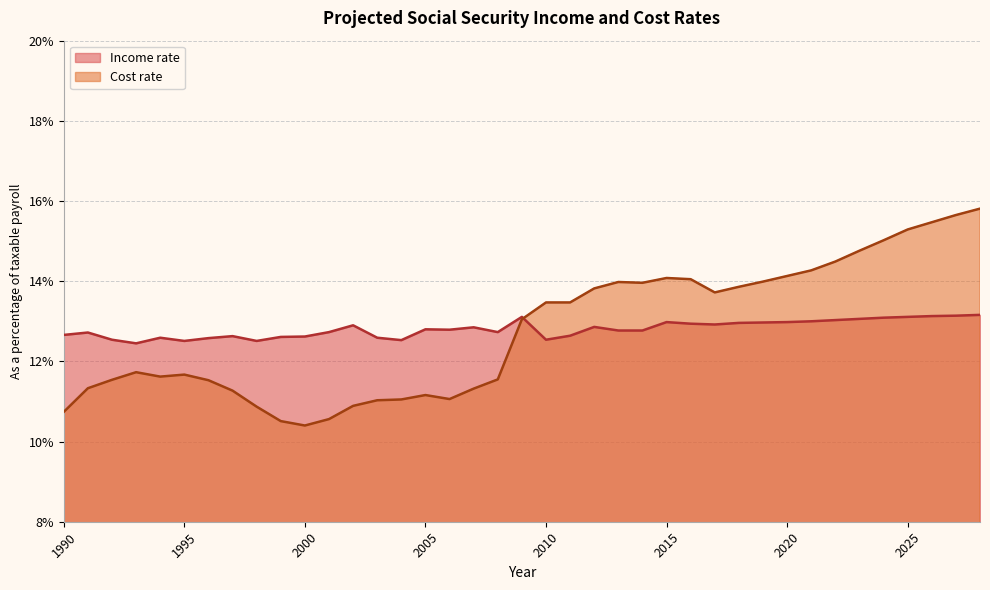

What is the approximate value of Cost rate at 1999?

0.1